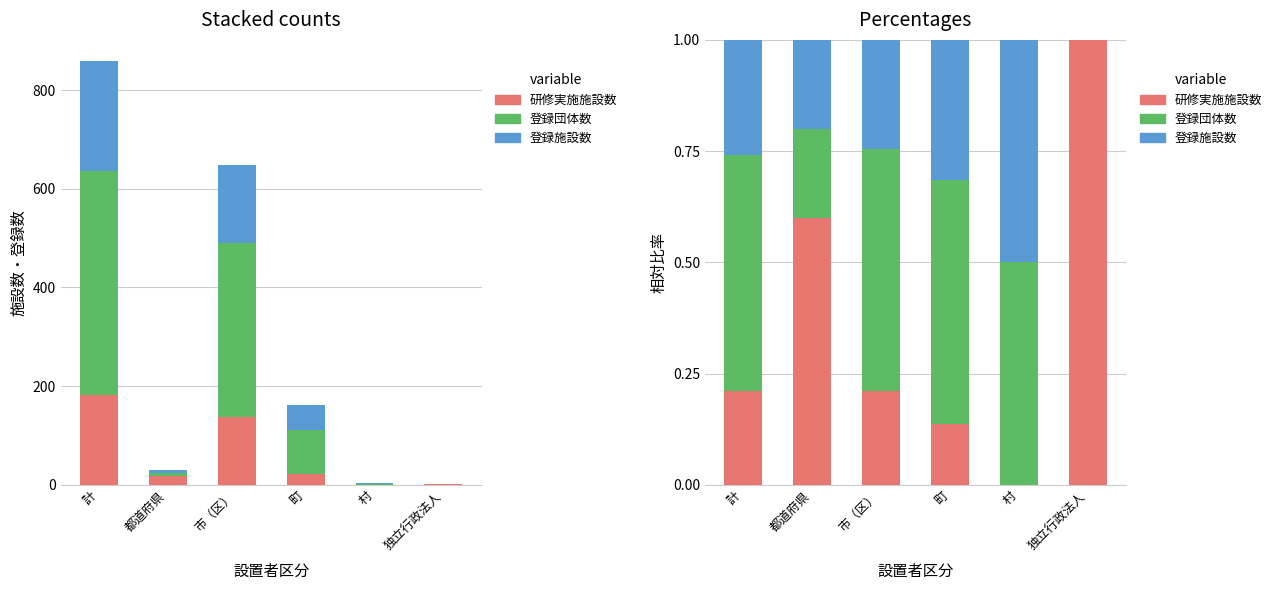

Which label corresponds to the smallest value in the chart?

村